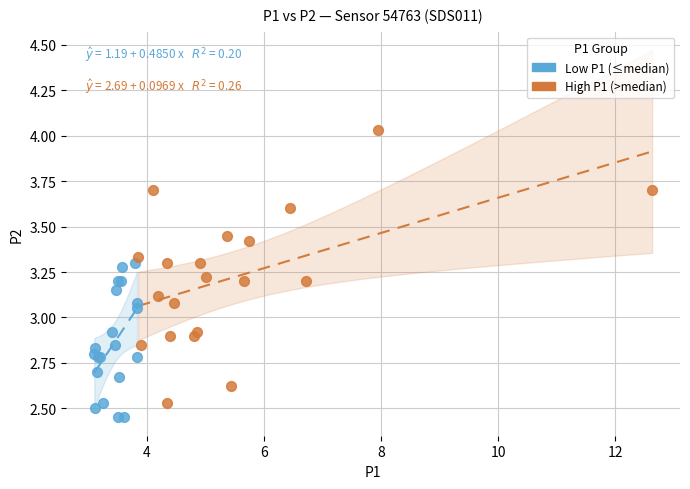

Which series contains the highest Y value?

High P1 (>median)